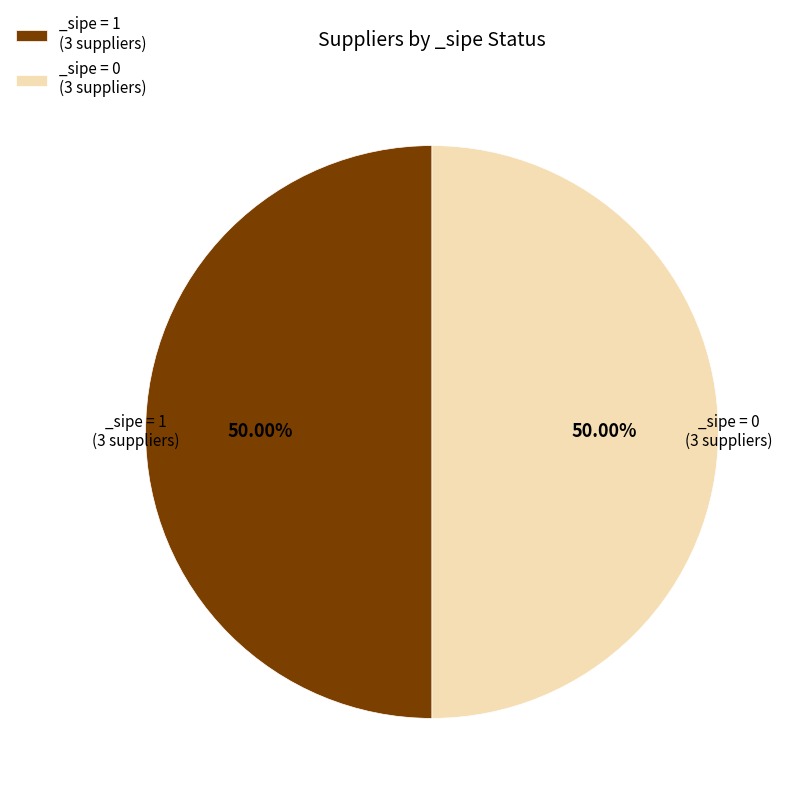

To the nearest percent, what is the difference between the largest and smallest slice percentages?

0%